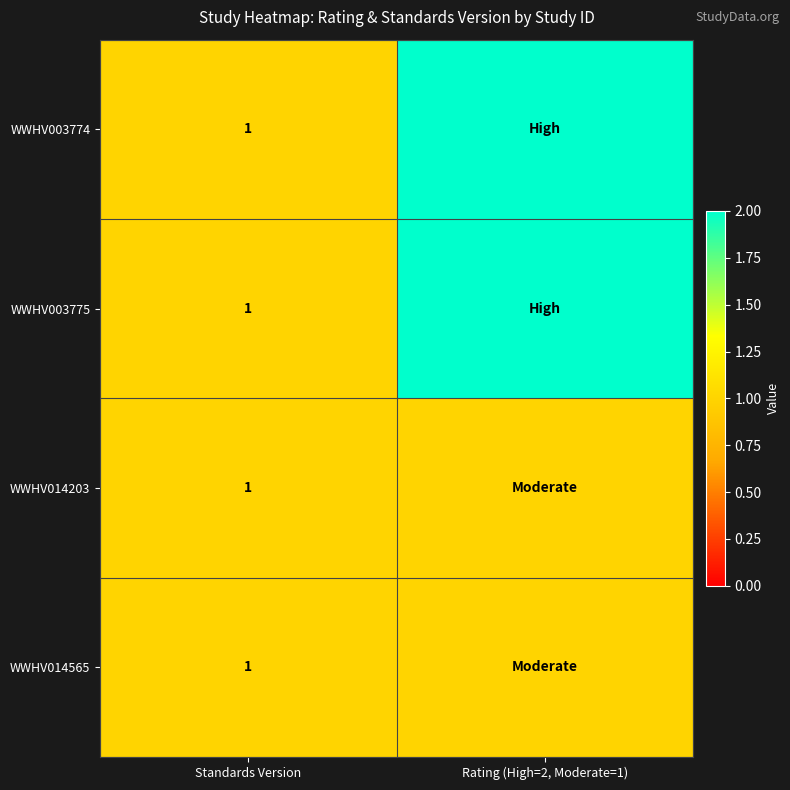

The WWHV014203 series shows 1 at Standards Version. True or false?

True